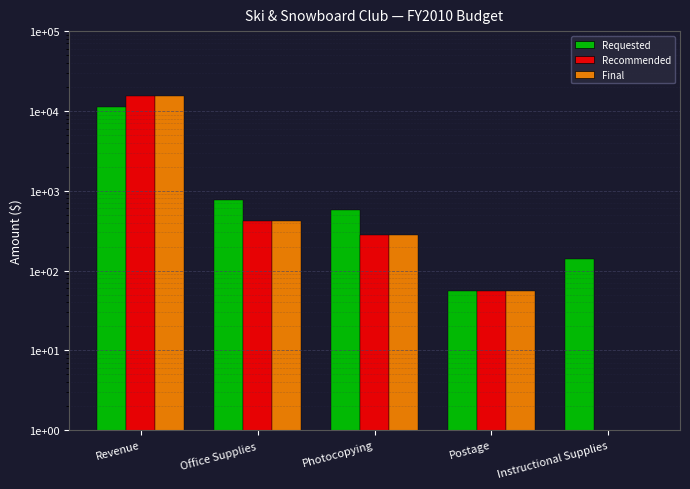

What is the sum of the Recommended values at Instructional Supplies and Postage?

55